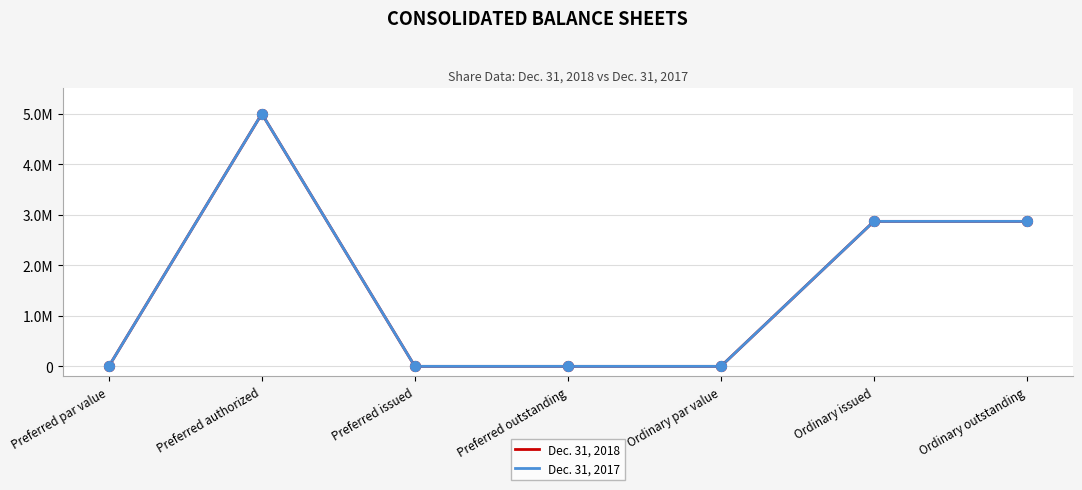

Is this an area chart (filled region under the line)?

No